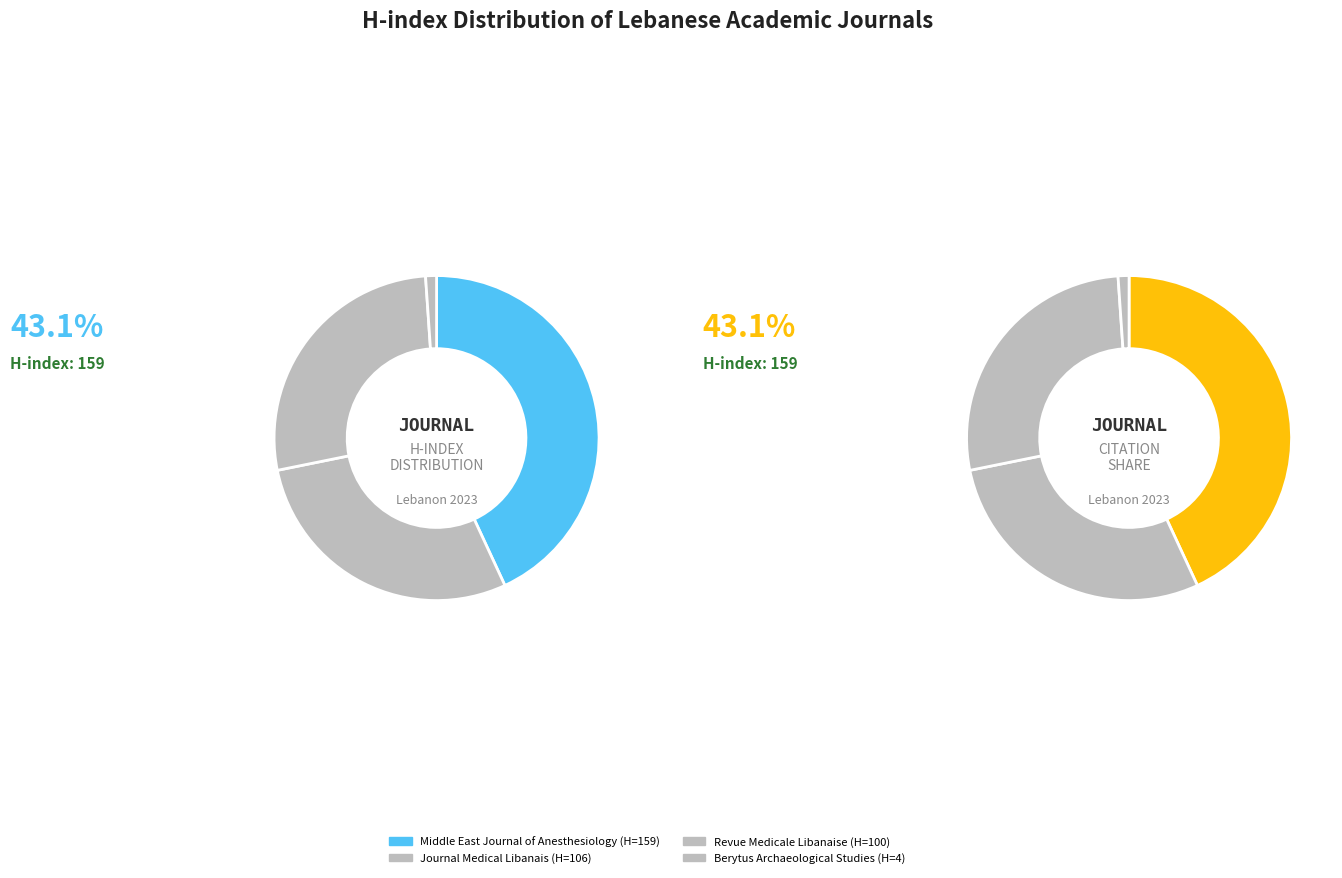

To the nearest percent, what is the difference between the largest and smallest slice percentages?

42%